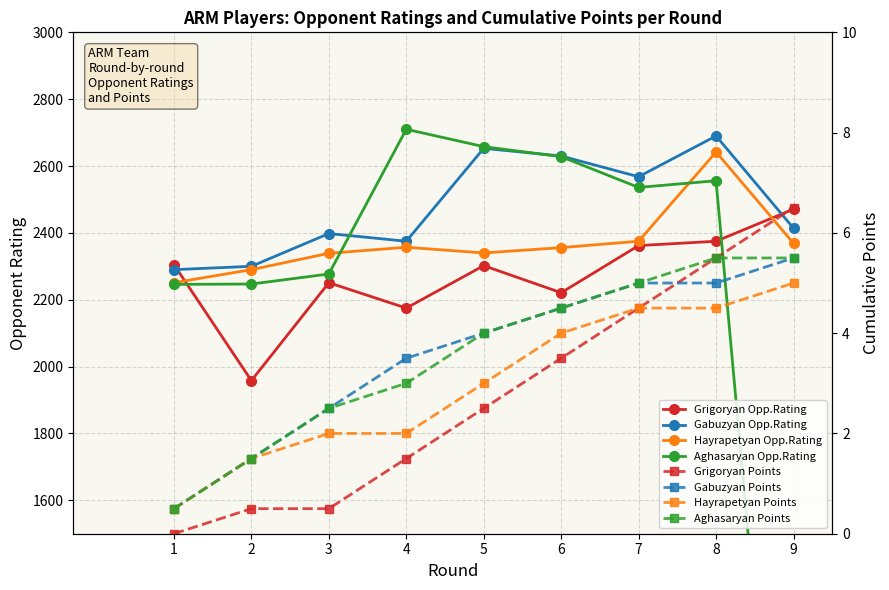

Is the value of Aghasaryan Robert (Rating) at 7 greater than the value of Hayrapetyan Hovik (Rating) at 7?

Yes